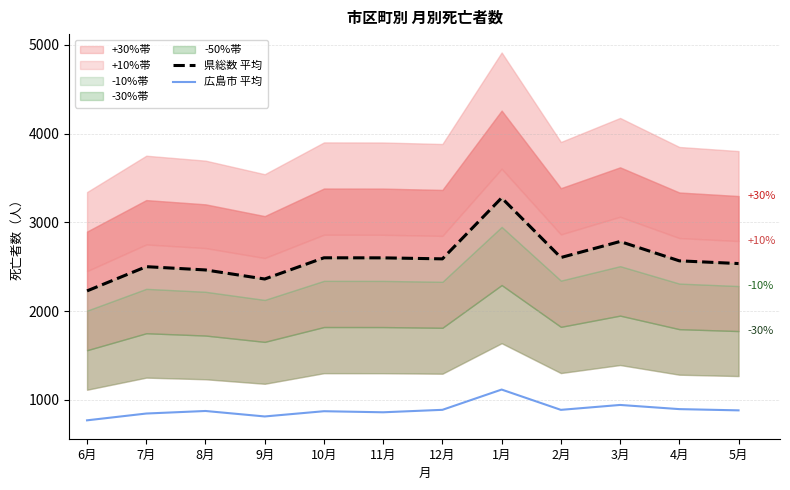

What is the label of the 1st point from the left?

6月